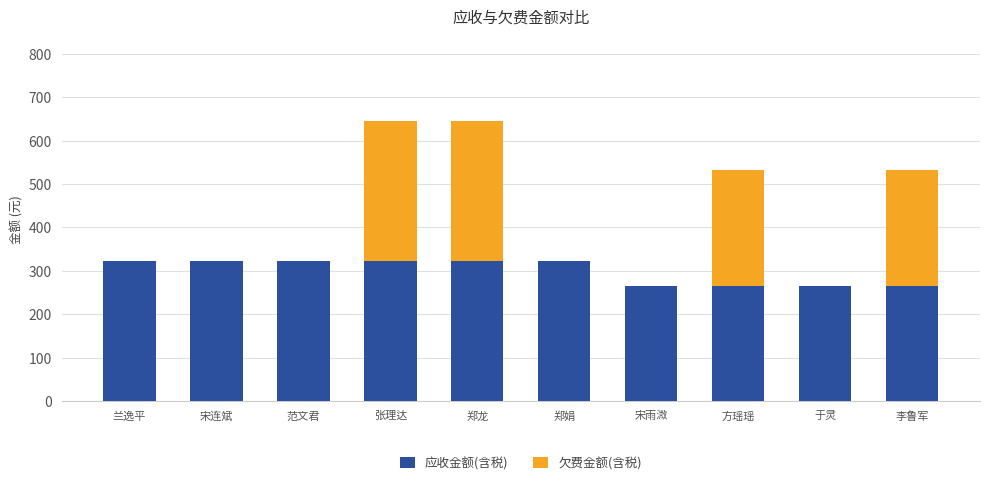

The 应收金额(含税) series shows 520.2 at 范文君. True or false?

False